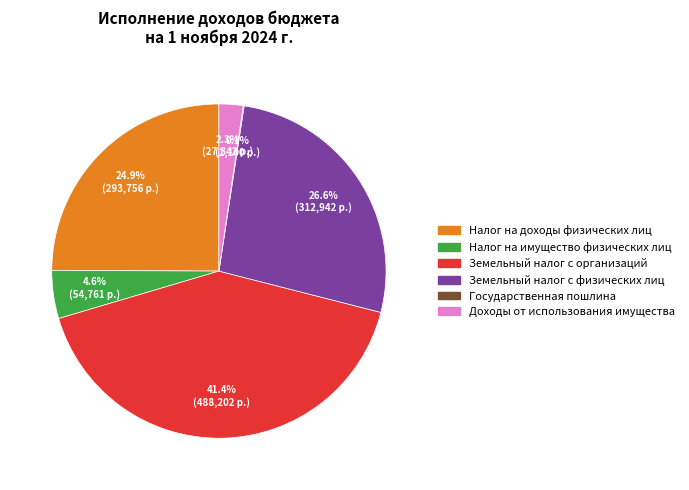

What is the largest slice in the pie chart?

Земельный налог с организаций